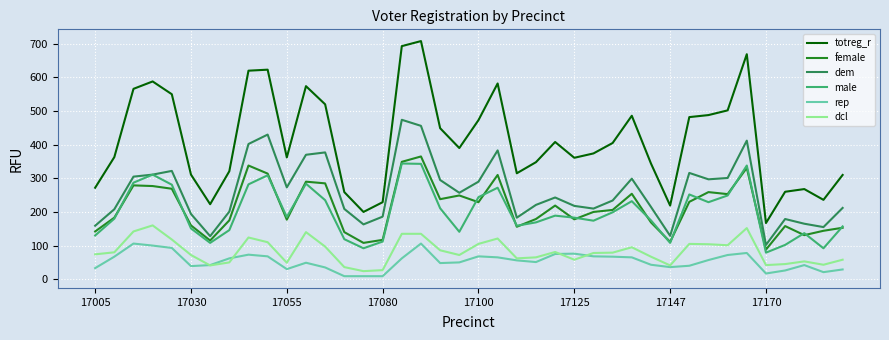

Which series has the largest range (max minus min)?

totreg_r